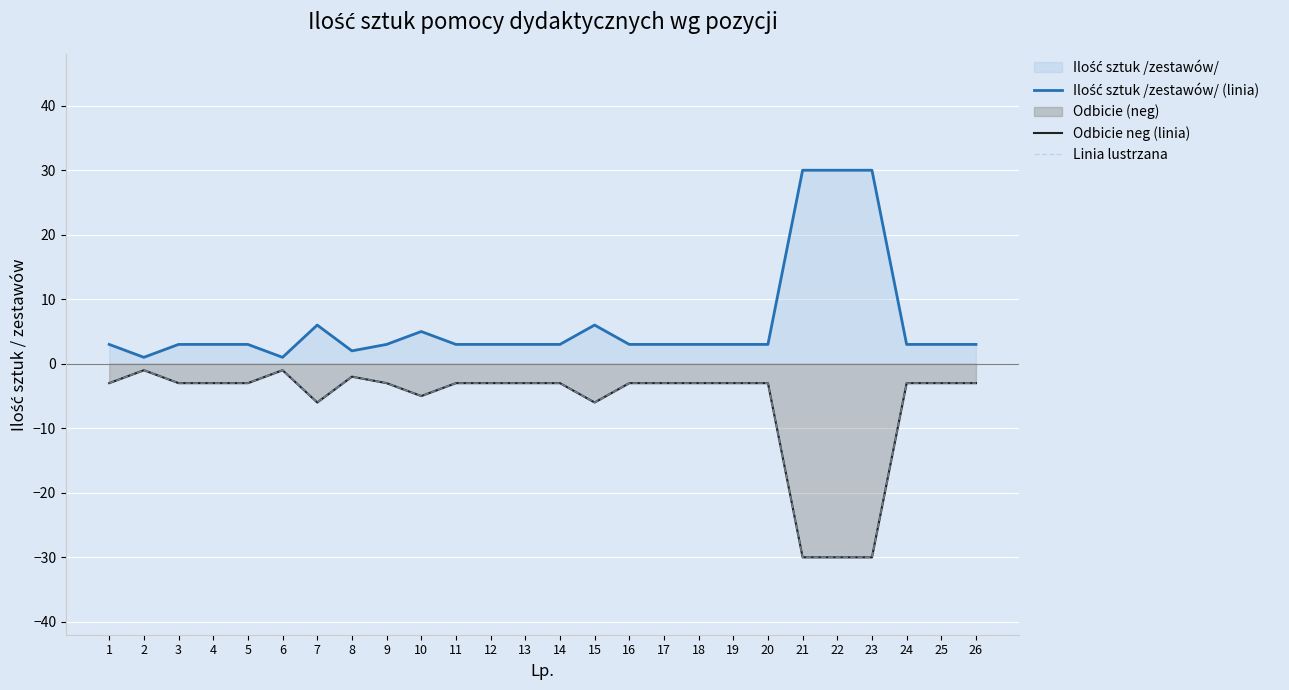

What is the sum of all Ilość sztuk /zestawów/ (linia) values?

162